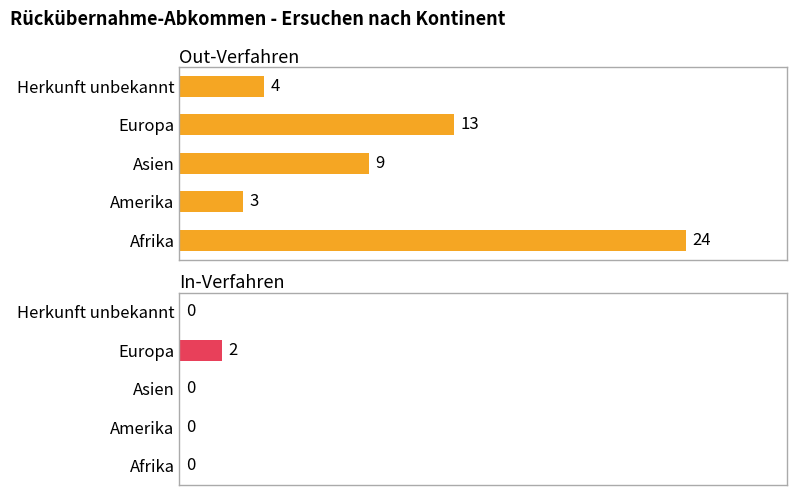

Reading right to left, extract all data points from this chart.

Out-Verfahren: 4=4	3=13	2=9	1=3	0=24
In-Verfahren: 4=0	3=2	2=0	1=0	0=0